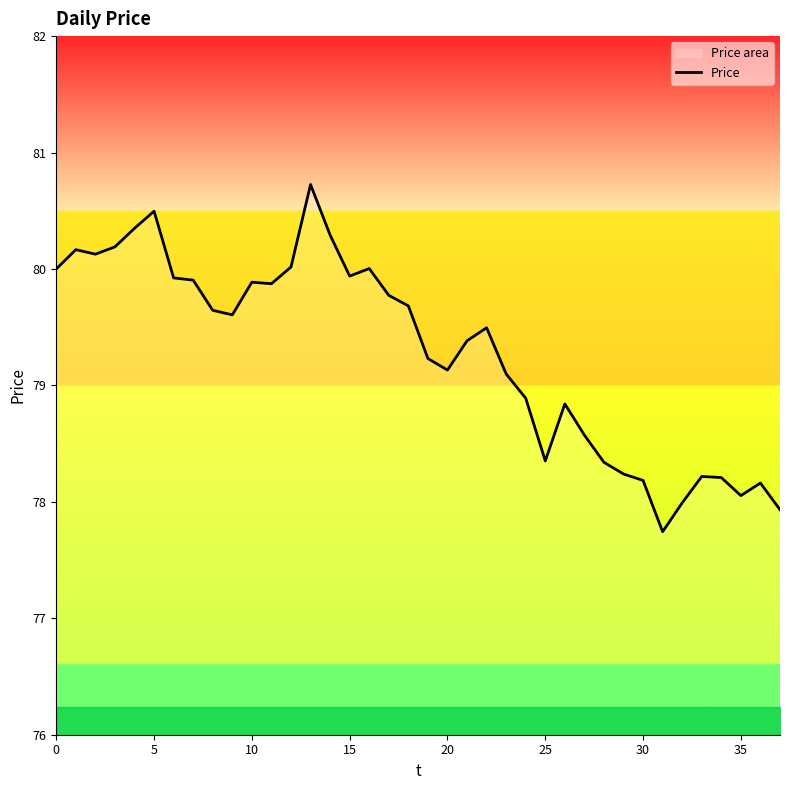

What is the ratio of the value at 20 to the value at 5?

1.0